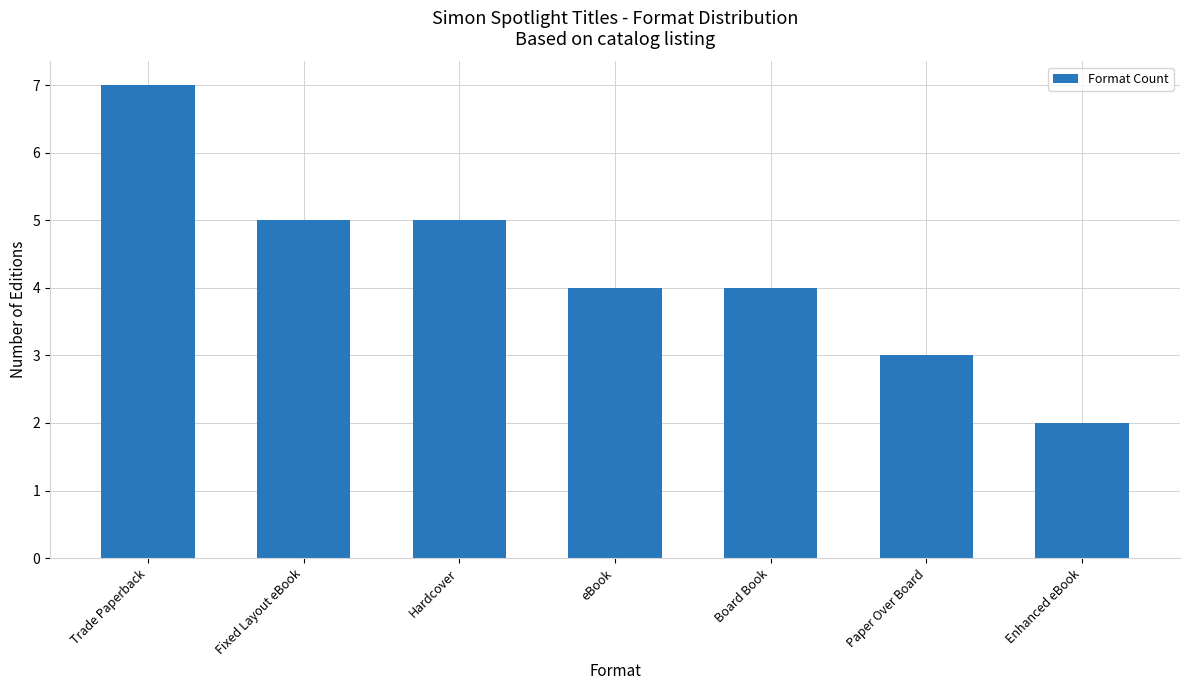

How many values are between 3 and 5?

5